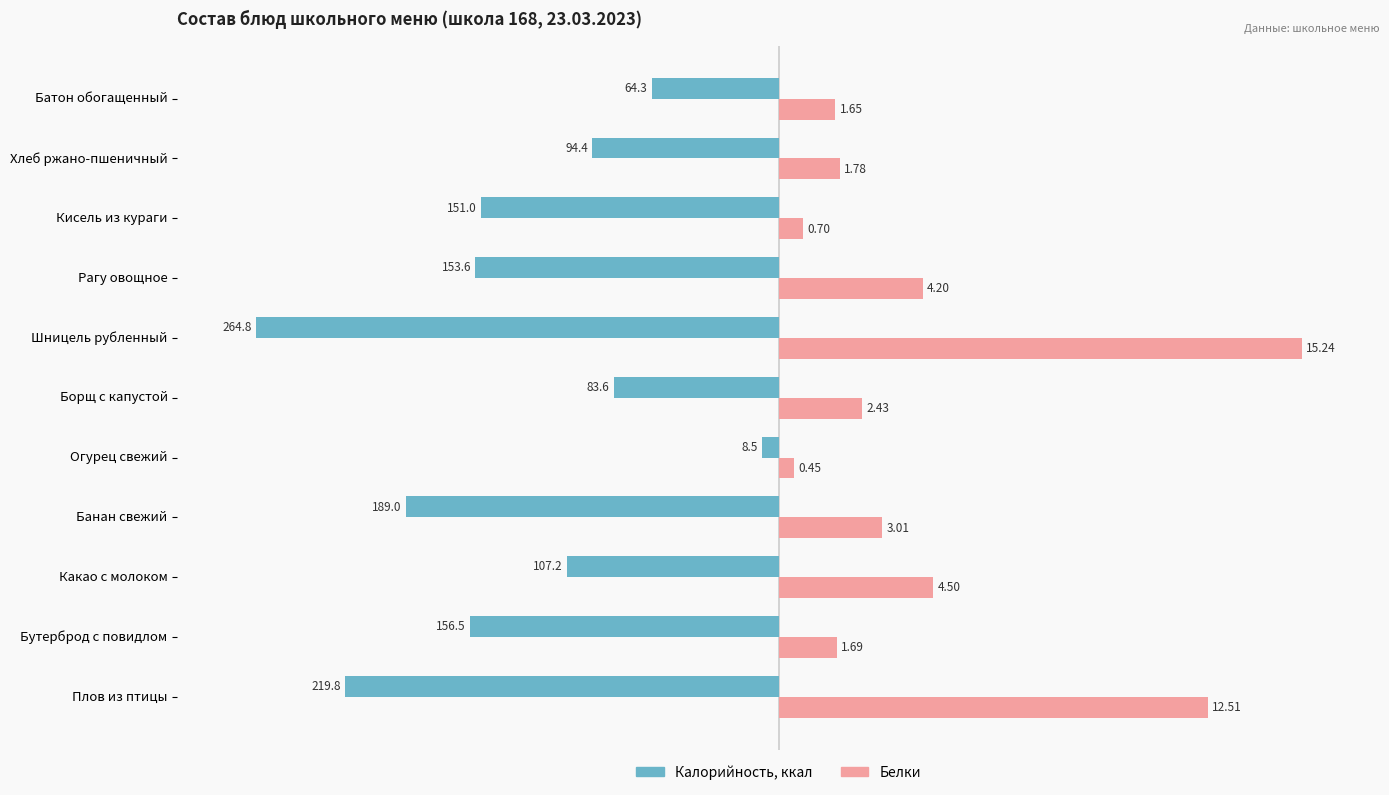

What are all the series names shown in the legend?

Калорийность, ккал, Белки